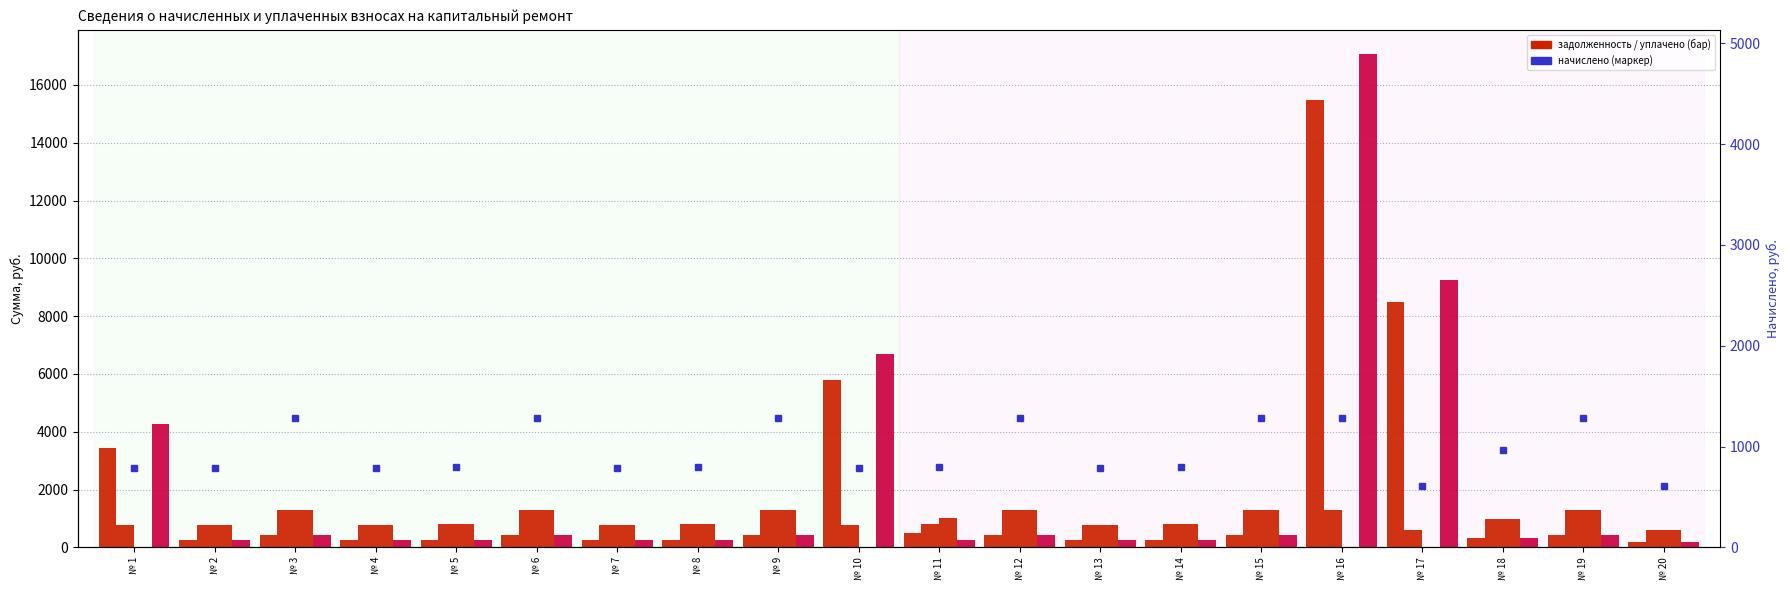

Reading left to right, extract all data points from this chart.

задолженность (нач.): 3425.8	261.4	427.7	261.4	264.2	427.0	261.4	265.0	427.0	5803.4	495.6	427.7	261.4	265.0	427.7	15464.2	8475.3	323.3	427.7	202.3
начислено: 784.1	784.1	1283.0	784.1	792.7	1280.9	784.1	794.9	1280.9	784.1	794.9	1283.0	784.1	794.9	1283.0	1283.0	607.0	969.8	1283.0	607.0
уплачено: 0.0	784.1	1283.0	784.1	792.7	1280.9	784.1	794.9	1280.9	0.0	1024.8	1283.0	784.1	794.9	1283.0	0.0	0.0	969.8	1283.0	607.0
задолженность (кон.): 4272.1	261.4	427.7	261.4	264.2	427.0	261.4	265.0	427.0	6705.2	265.0	427.7	261.4	265.0	427.7	17051.8	9248.0	323.3	427.7	202.3
начислено (маркер): 784.1	784.1	1283.0	784.1	792.7	1280.9	784.1	794.9	1280.9	784.1	794.9	1283.0	784.1	794.9	1283.0	1283.0	607.0	969.8	1283.0	607.0